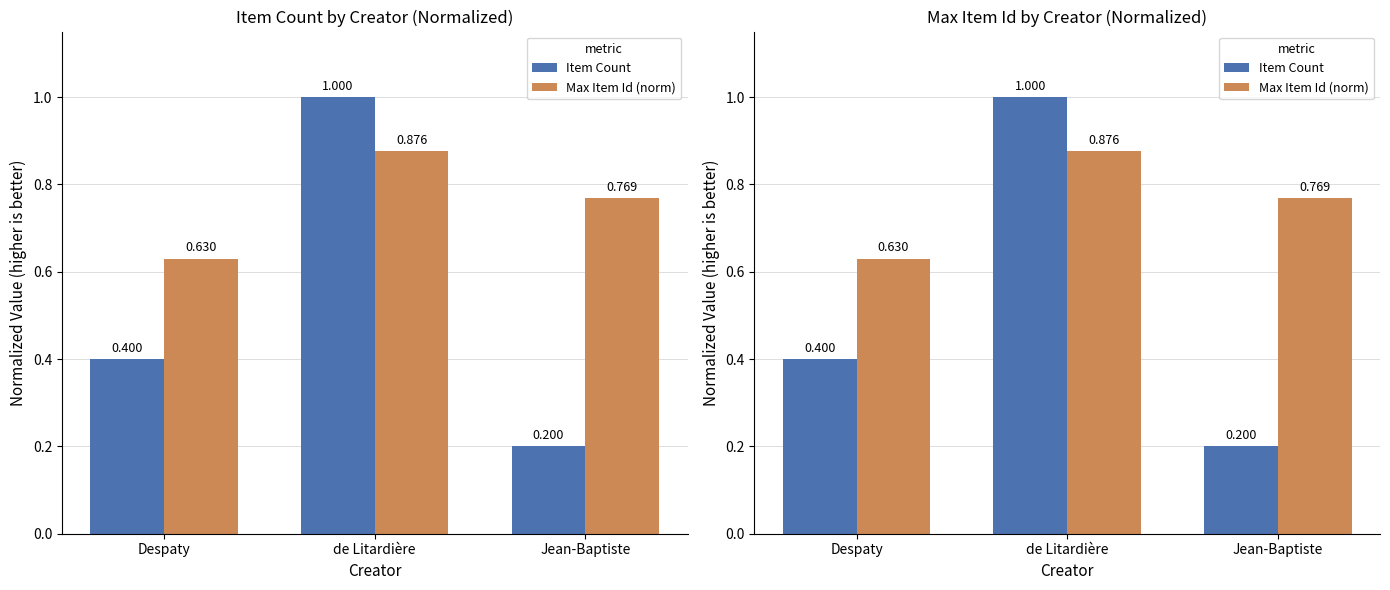

Which has a higher value, de Litardière or Despaty?

de Litardière